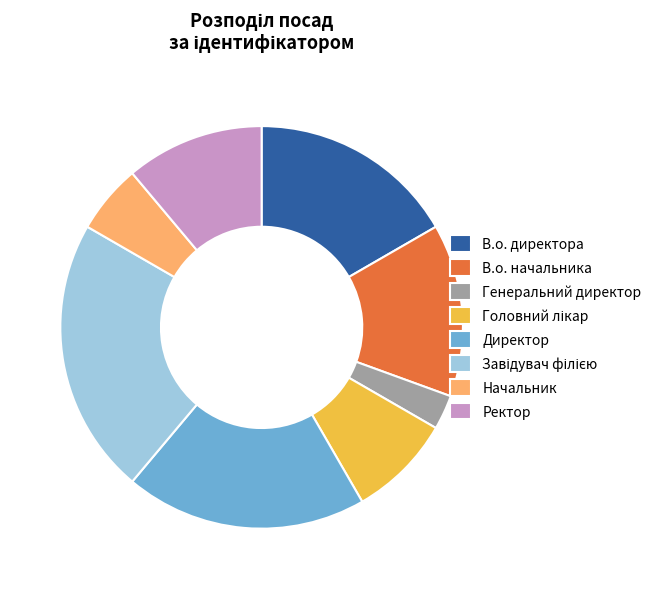

Which slice is the smallest?

Генеральний директор